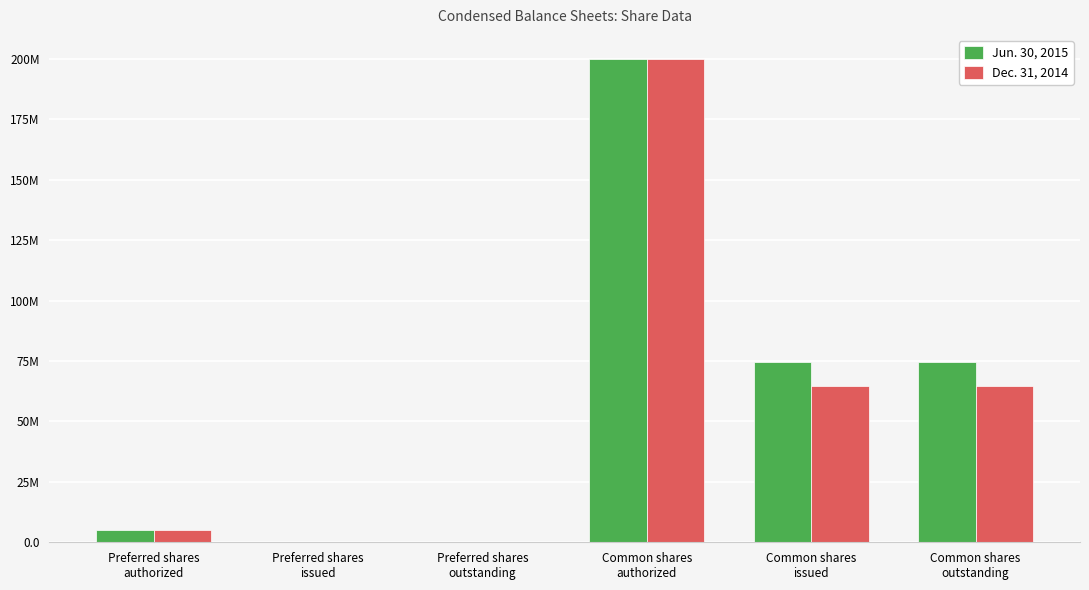

Is the value of Jun. 30, 2015 at Common shares
outstanding greater than the value of Dec. 31, 2014 at Common shares
issued?

Yes